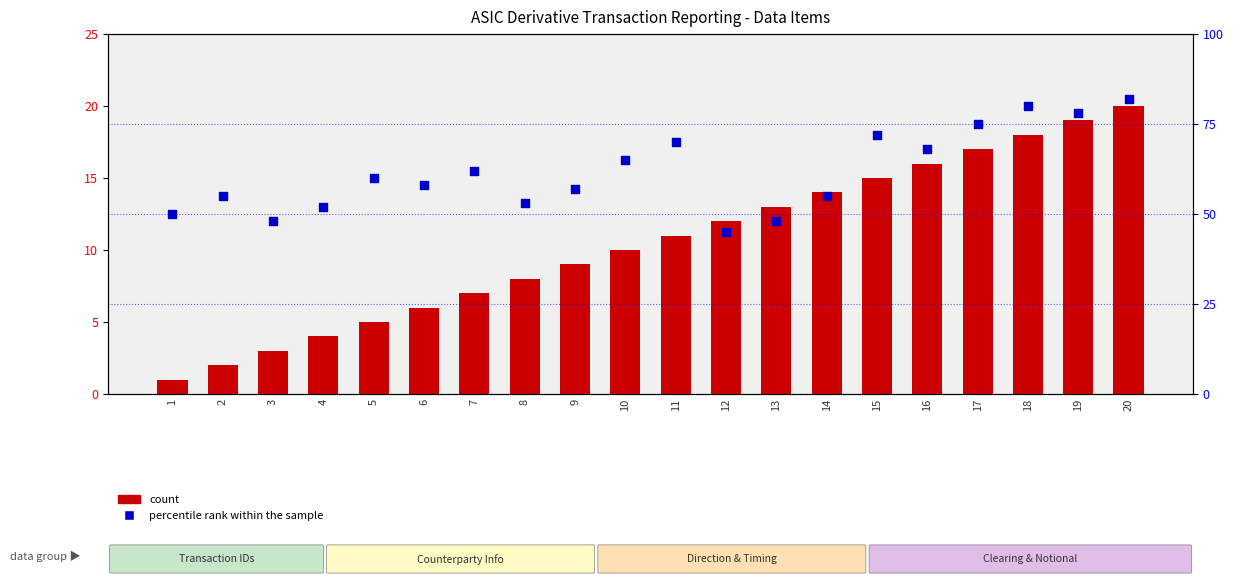

Which series reaches the maximum Y coordinate?

percentile rank within the sample